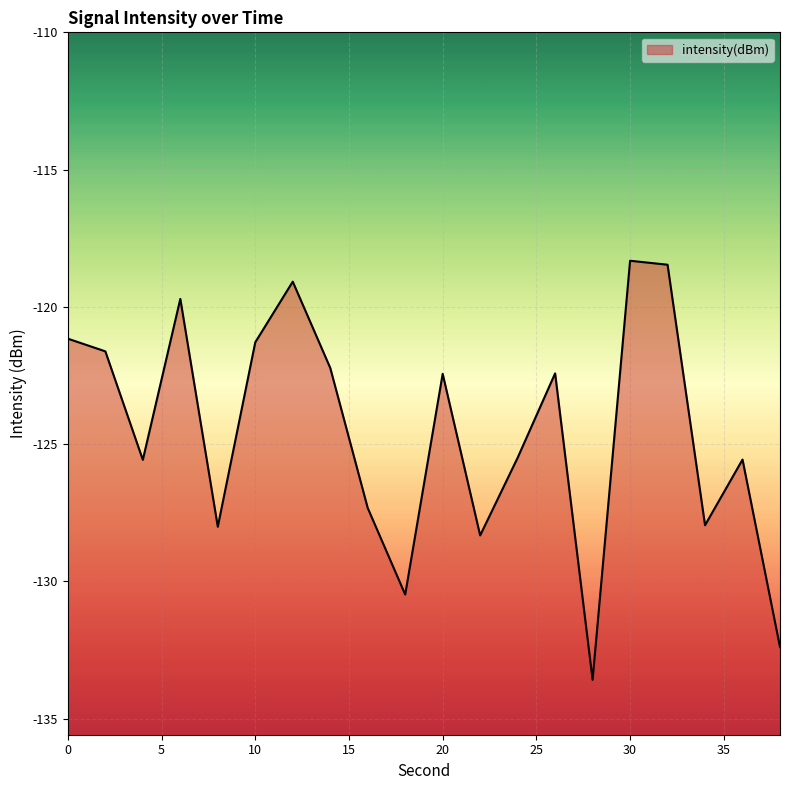

At which category does the data reach its first local valley?

4